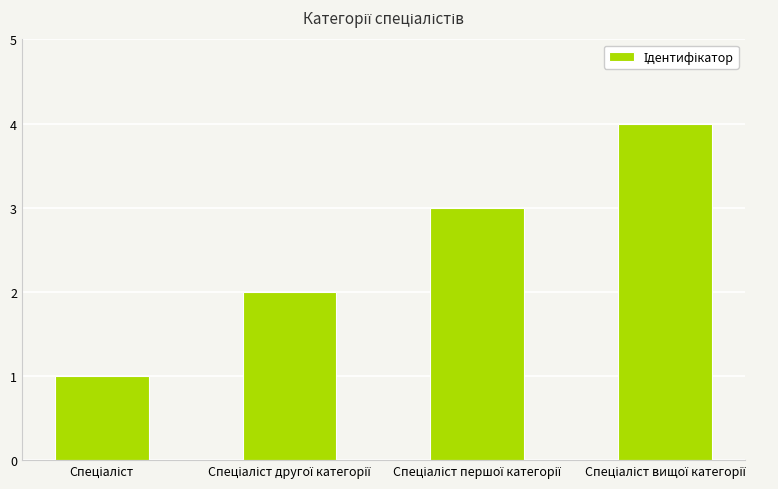

Are the bars horizontal?

No